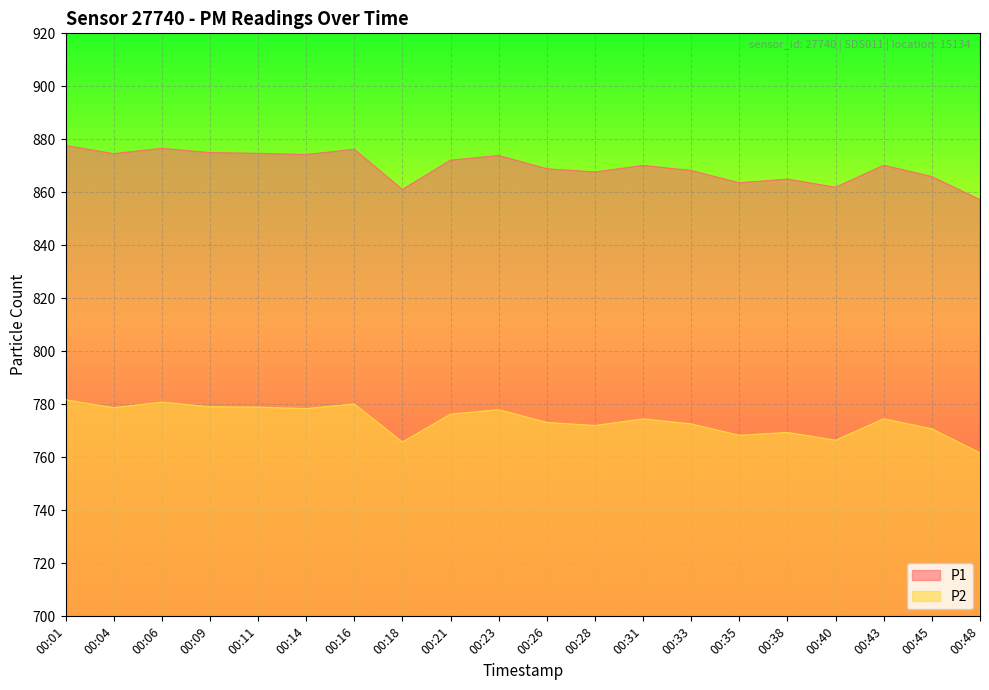

At how many categories does at least one series exceed 772?

20